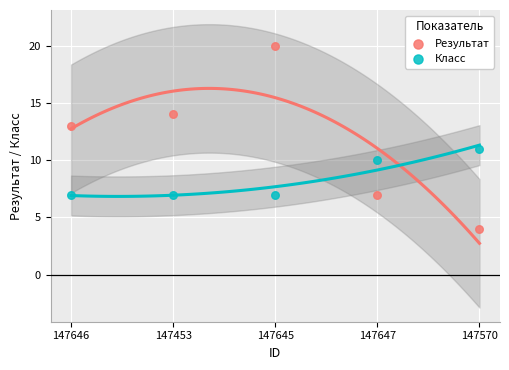

Across all data points, what is the average Y value?

10